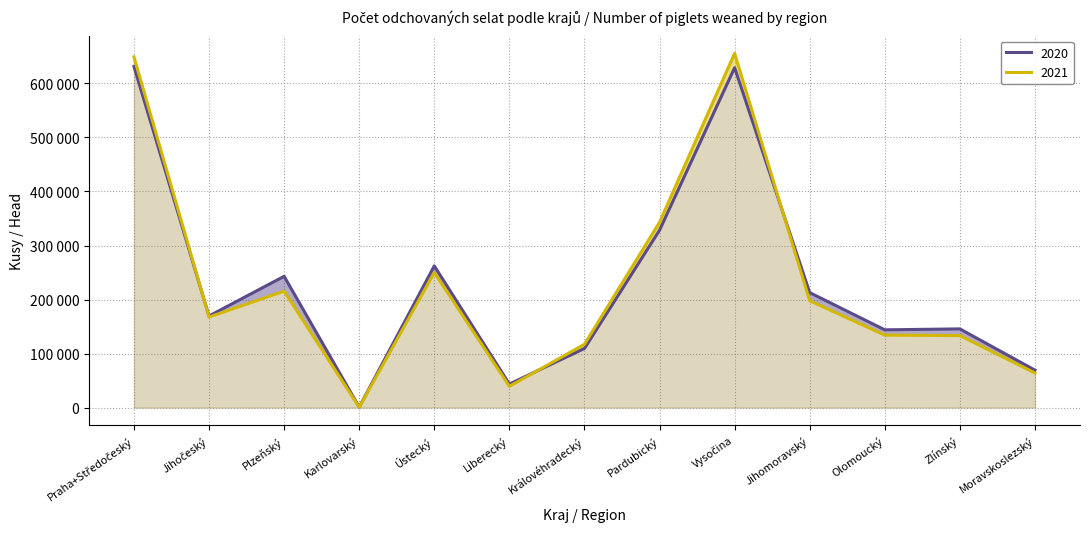

At which label is 2021 closest to 328187?

Pardubický